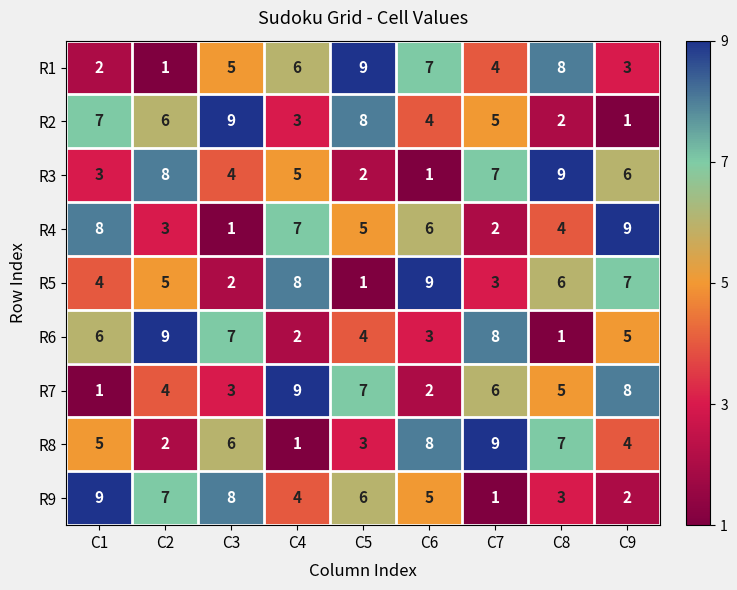

What is the maximum value shown in the chart?

9